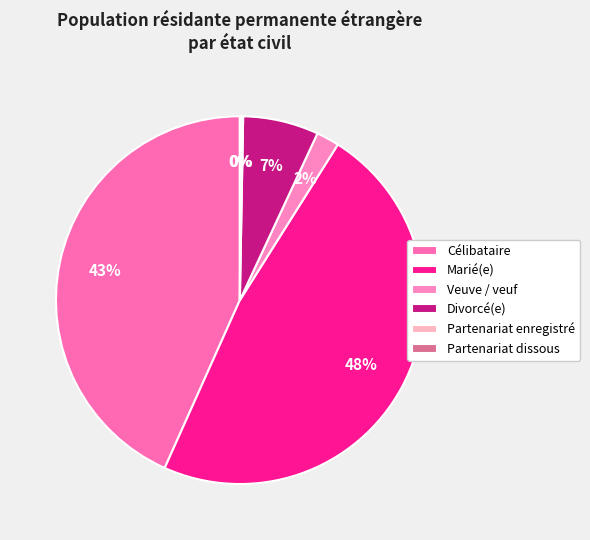

Does Marié(e) represent more than half of the total?

No